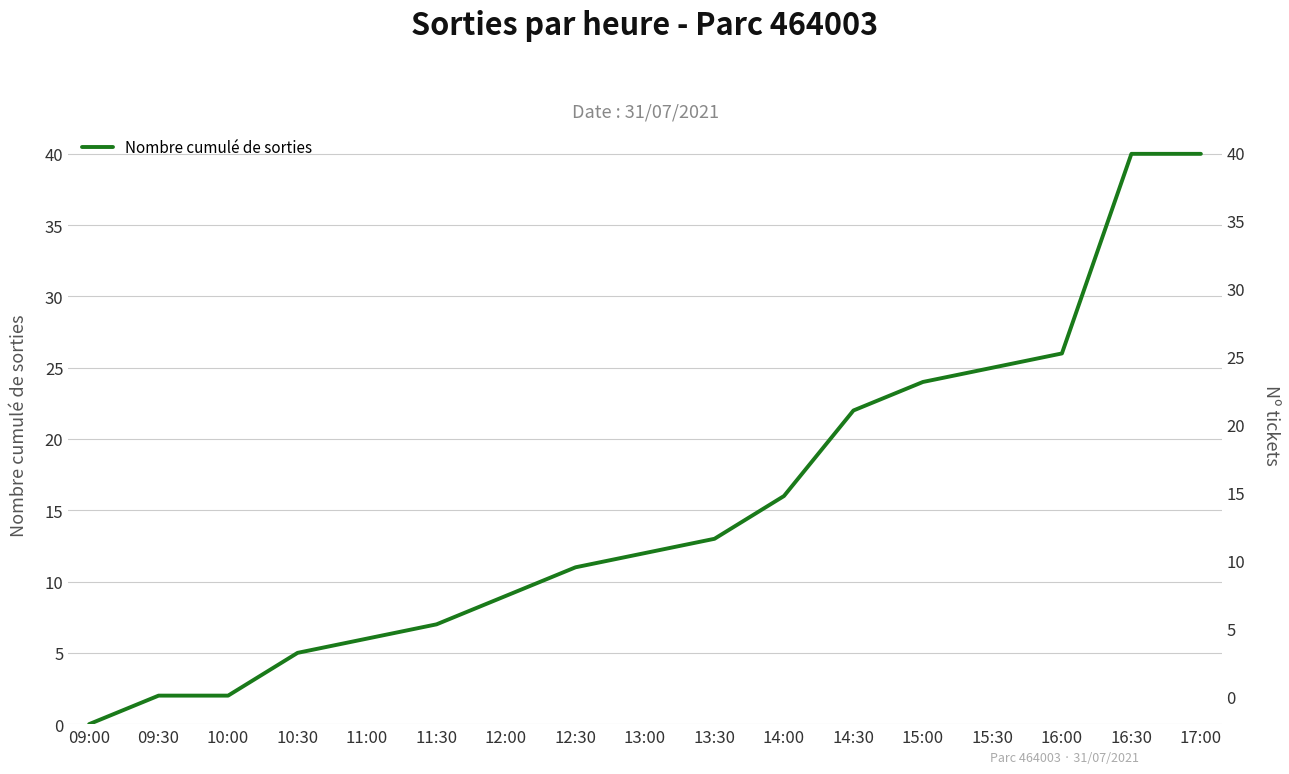

Reading left to right, what are all the values shown in this chart?

0	2	2	5	6	7	9	11	12	13	16	22	24	25	26	40	40